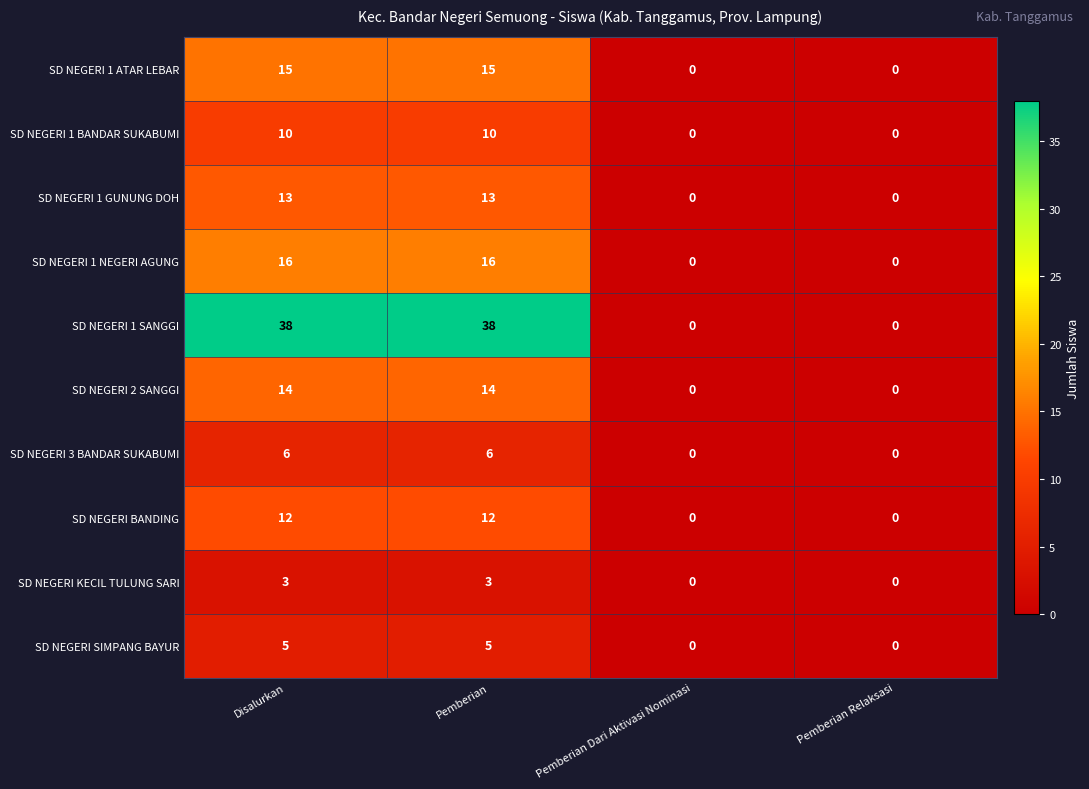

What is the sum of the SD NEGERI 1 SANGGI values at Pemberian and Pemberian Dari Aktivasi Nominasi?

38